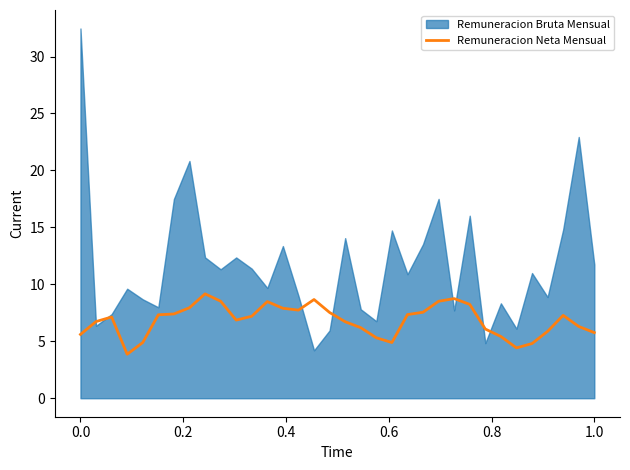

True or false: Remuneracion Neta Mensual has a value of 7.9 at 1.0.

False